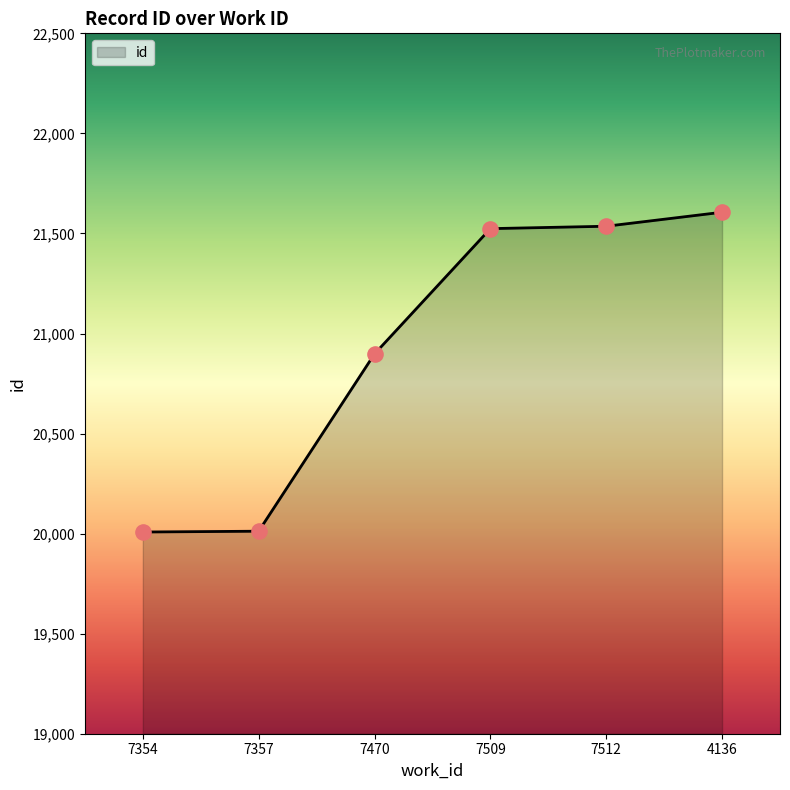

What is the change in value from 7354 to 7512?

+1528